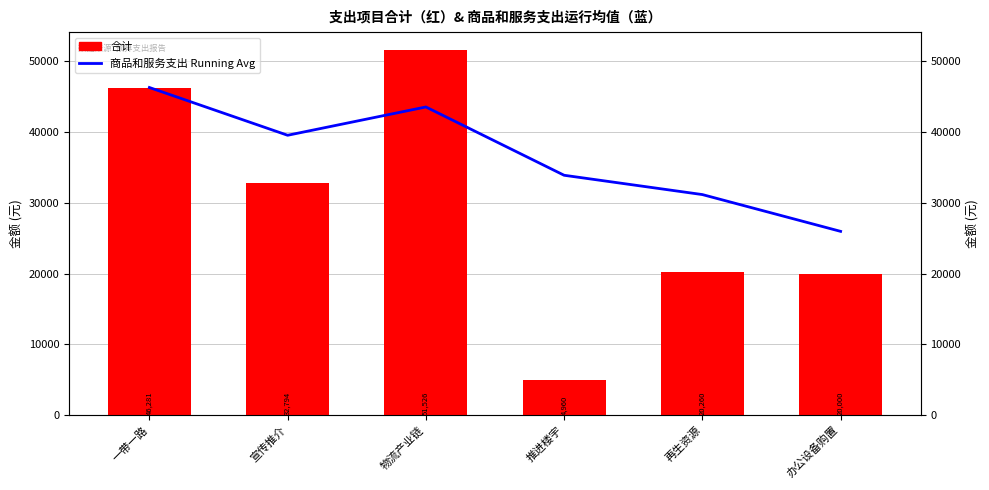

Is it true that 合计 equals 32267.1 at 物流产业链?

False